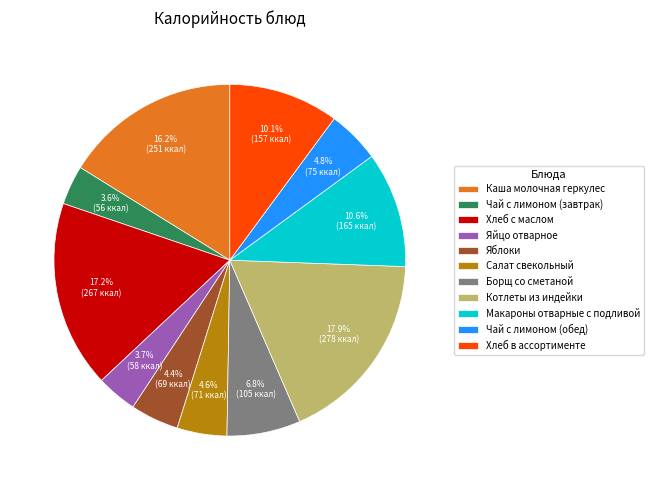

Approximately how many times larger is the value at Яйцо отварное compared to Чай с лимоном (завтрак)?

1.0